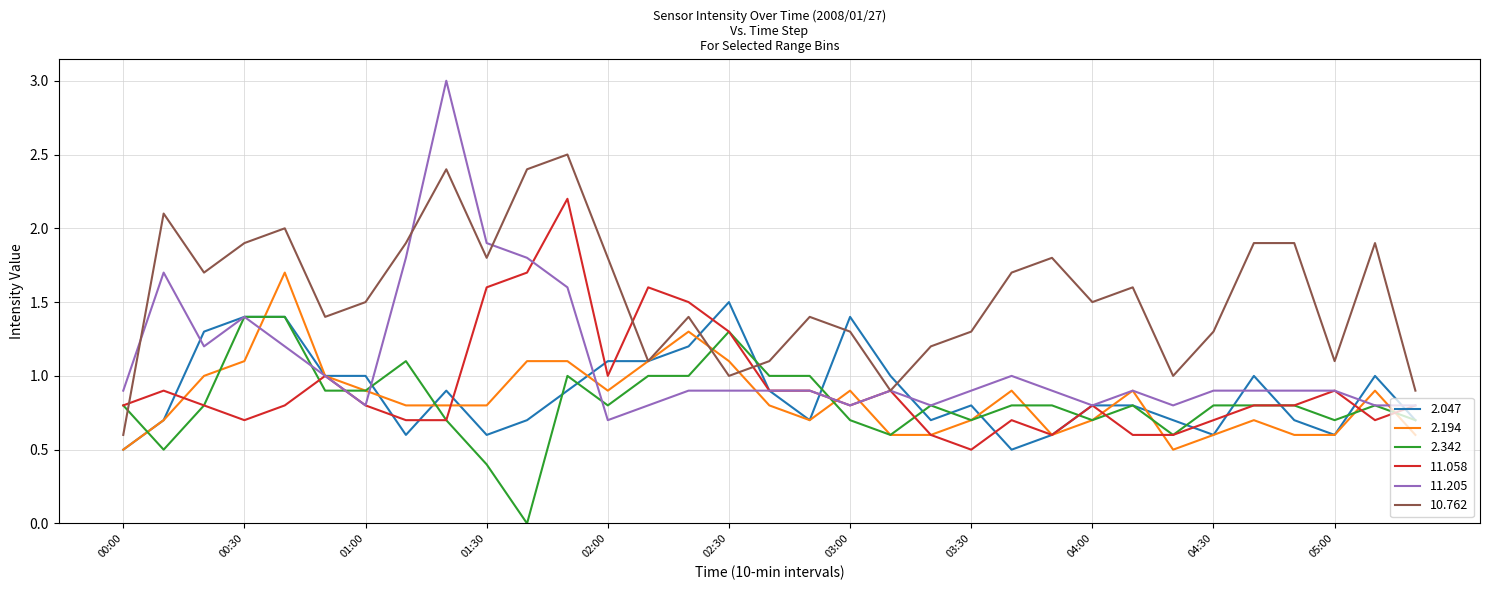

What are all the series names shown in the legend?

2.047, 2.194, 2.342, 11.058, 11.205, 10.762